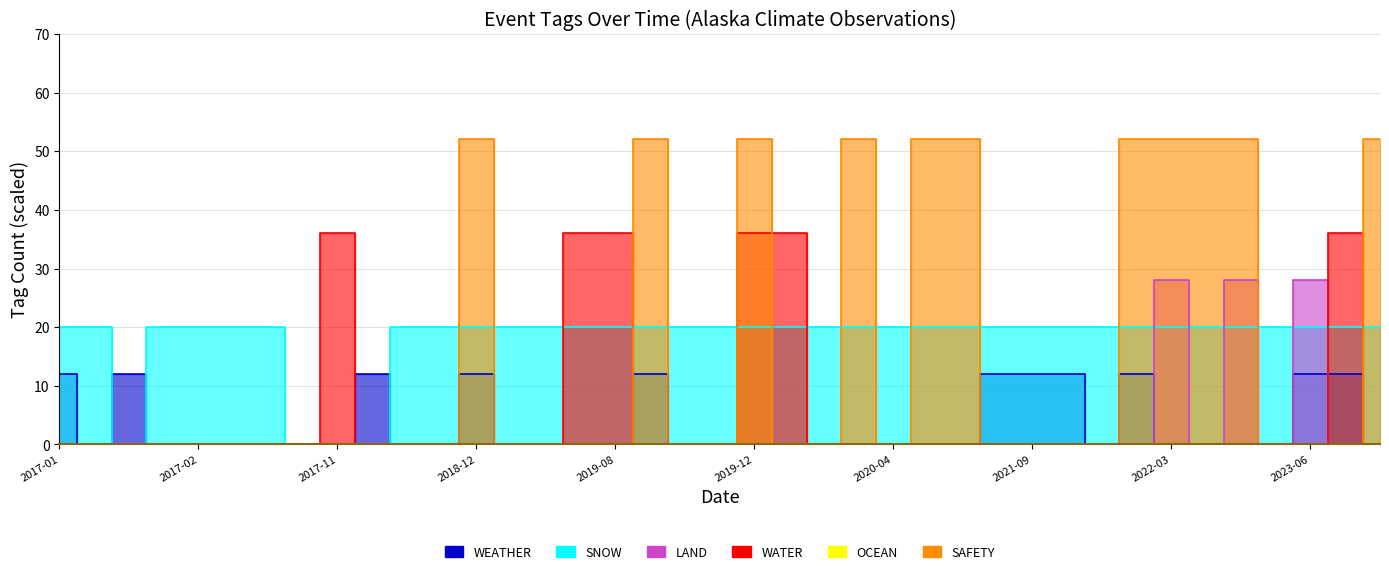

At which category is the sum across all series the highest?

2019-12